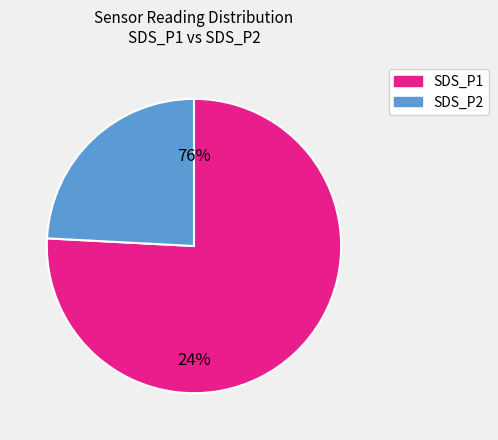

What is the smallest slice in the pie chart?

SDS_P2